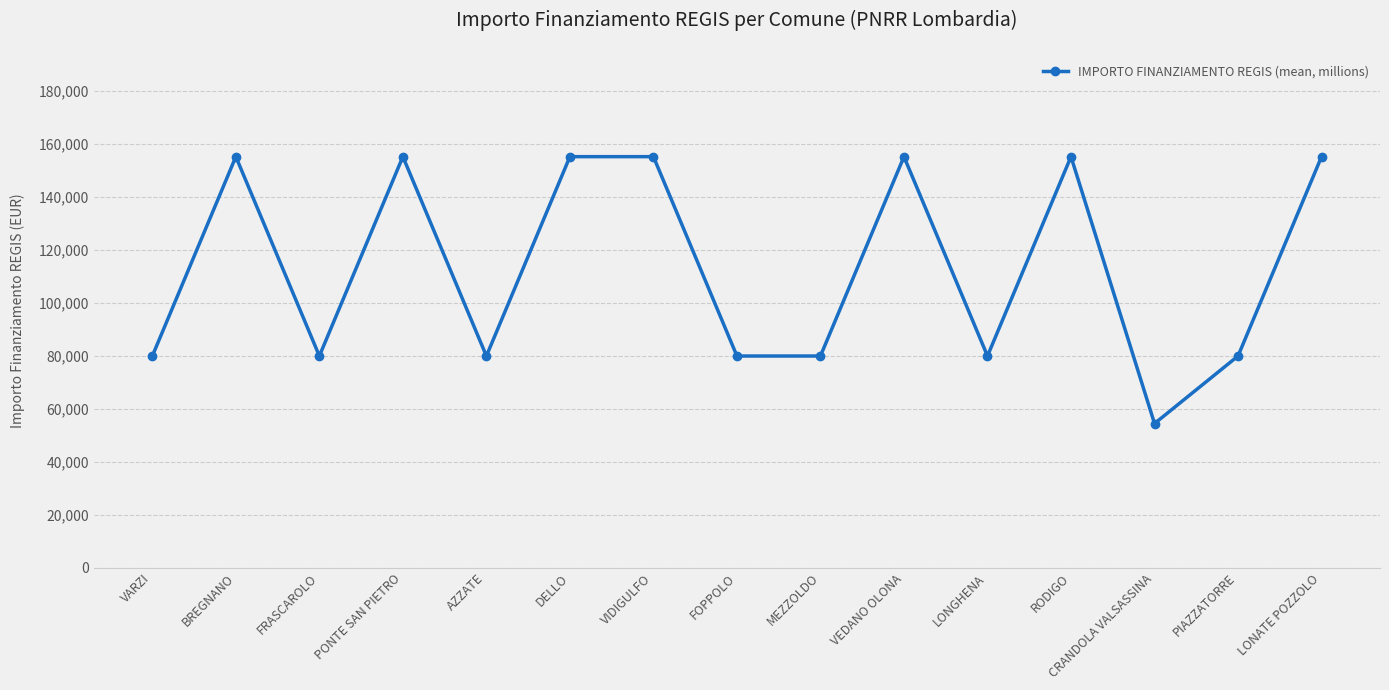

What is the sum of all values?

1700504